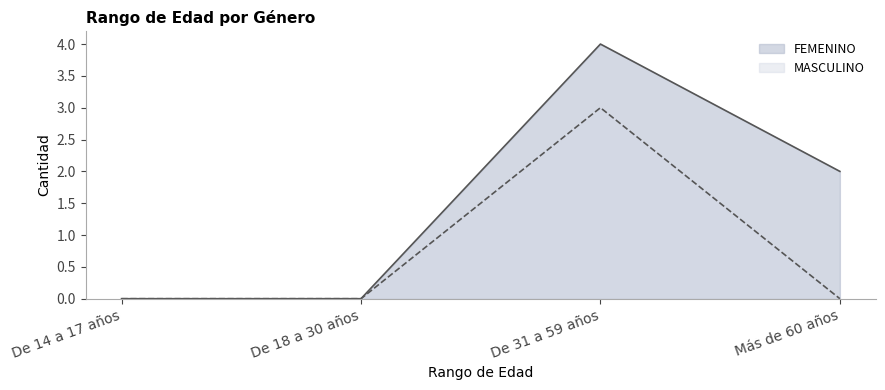

What is the difference between the FEMENINO values at De 18 a 30 años and De 31 a 59 años?

4